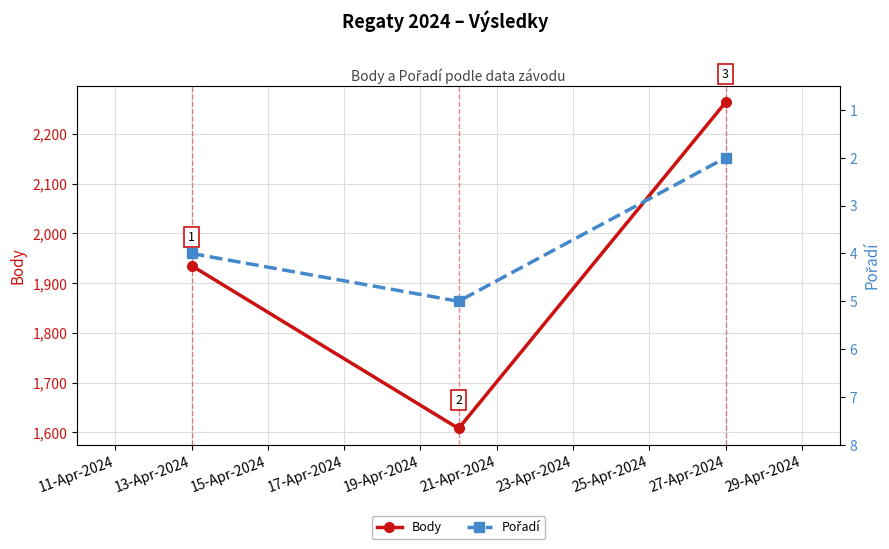

Reading right to left, what are all the values shown in this chart?

Body: 2263	1608	1935
Pořadí: 2	5	4